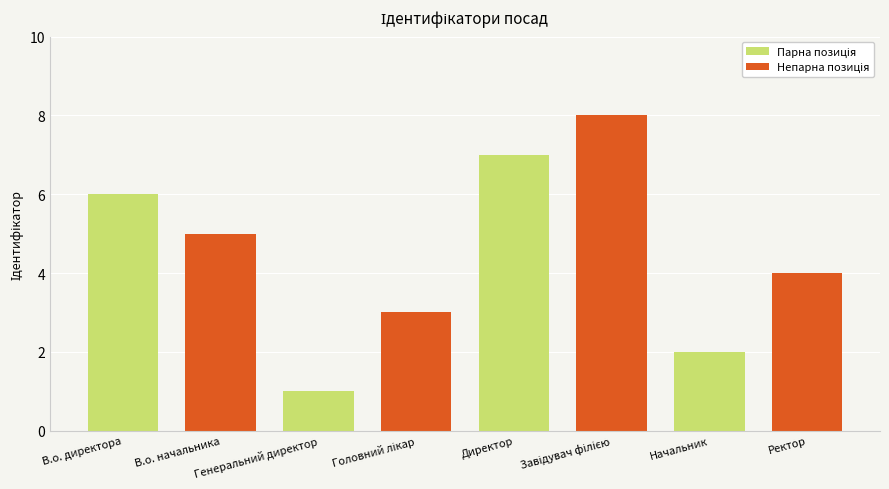

Count the number of data series in this chart.

1